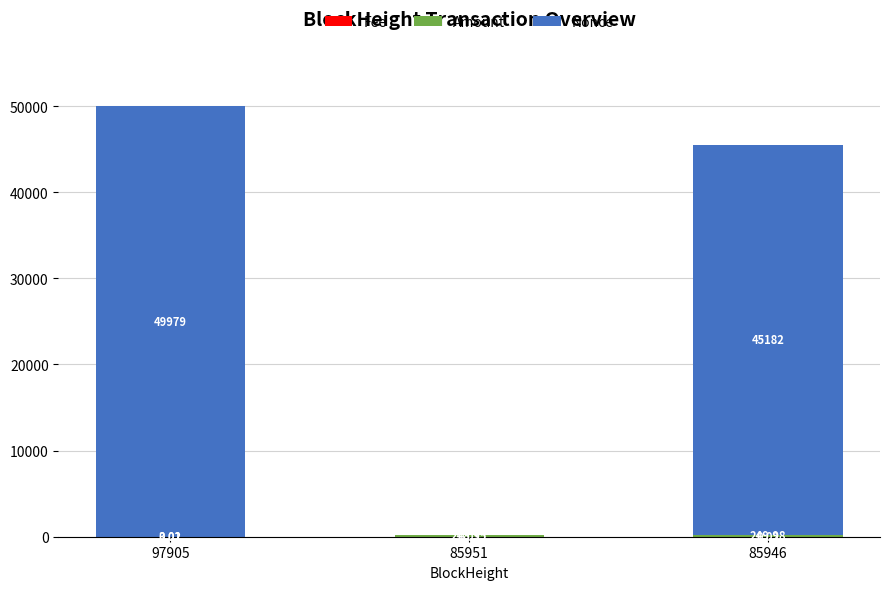

How many data points does each series have?

3